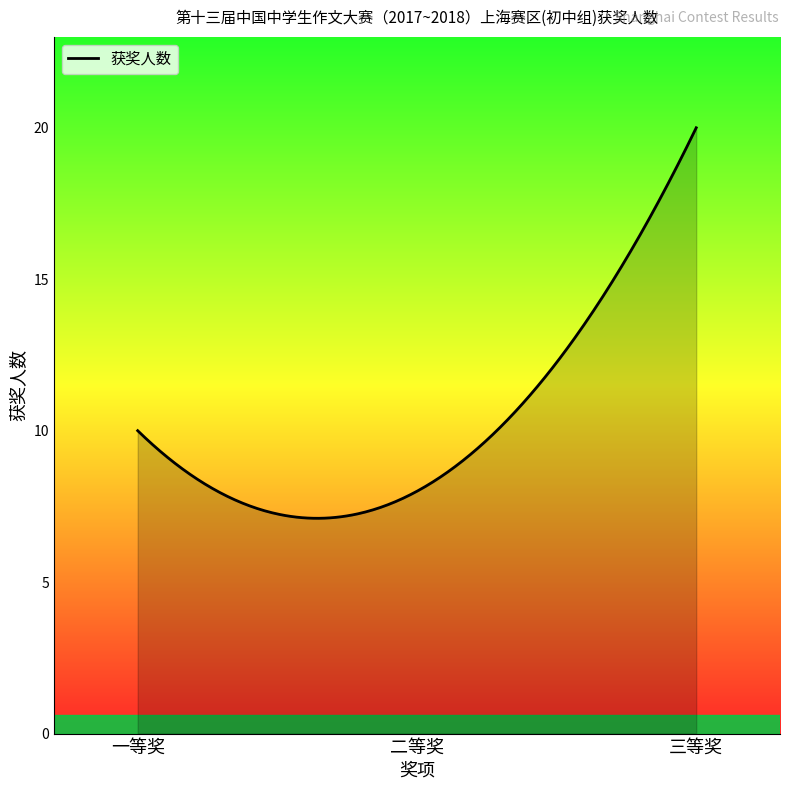

Is this an area chart (filled region under the line)?

Yes